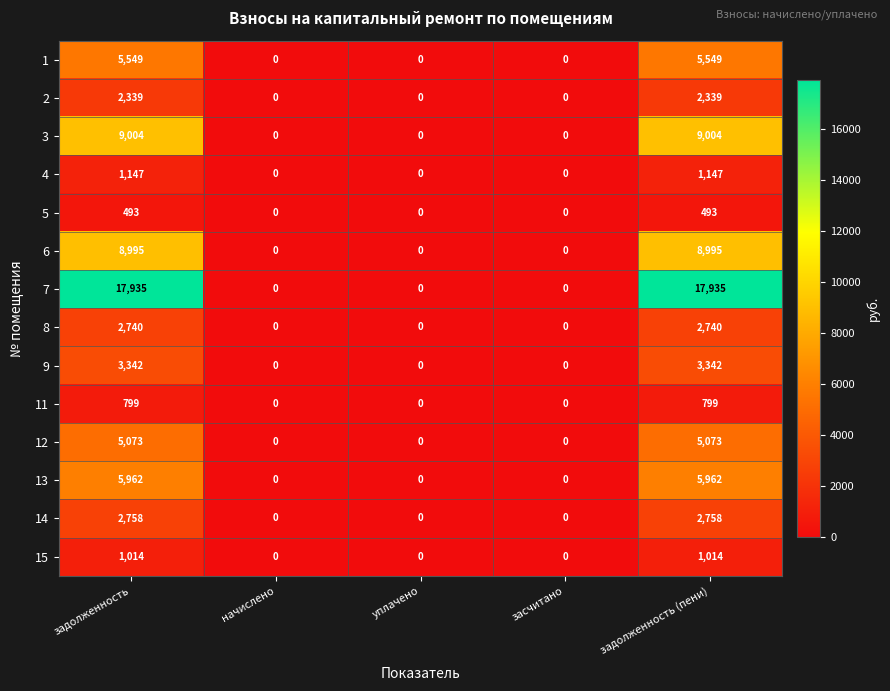

What is the difference between the second highest and minimum values in the 4 series?

1147